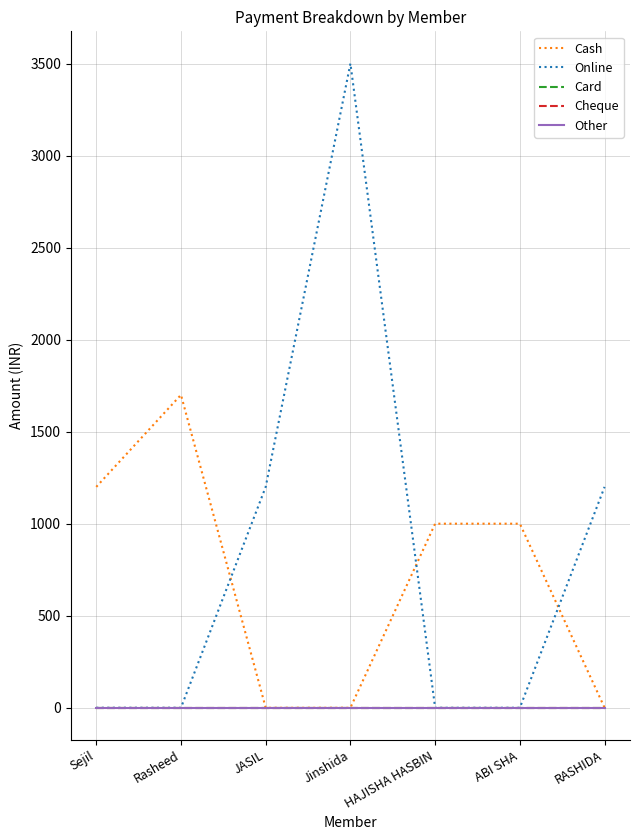

How many interior local peaks does the Online series have?

1